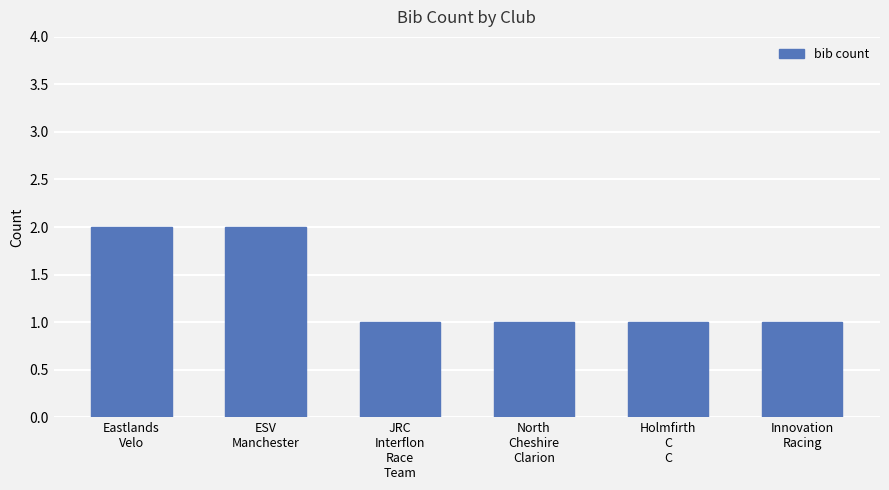

What is the sum of all values?

8